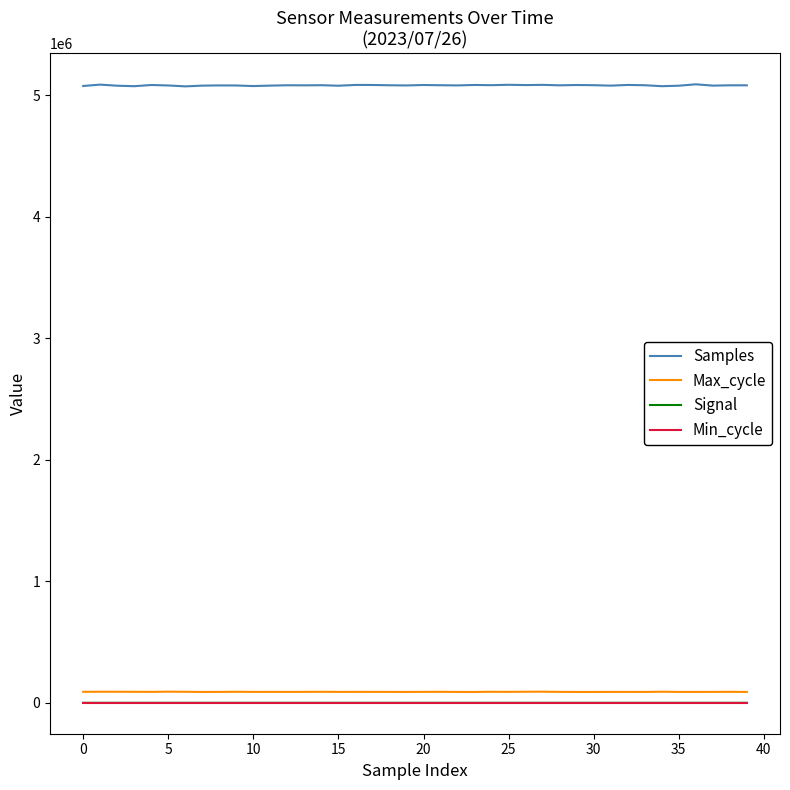

Which series has the largest range (max minus min)?

Samples